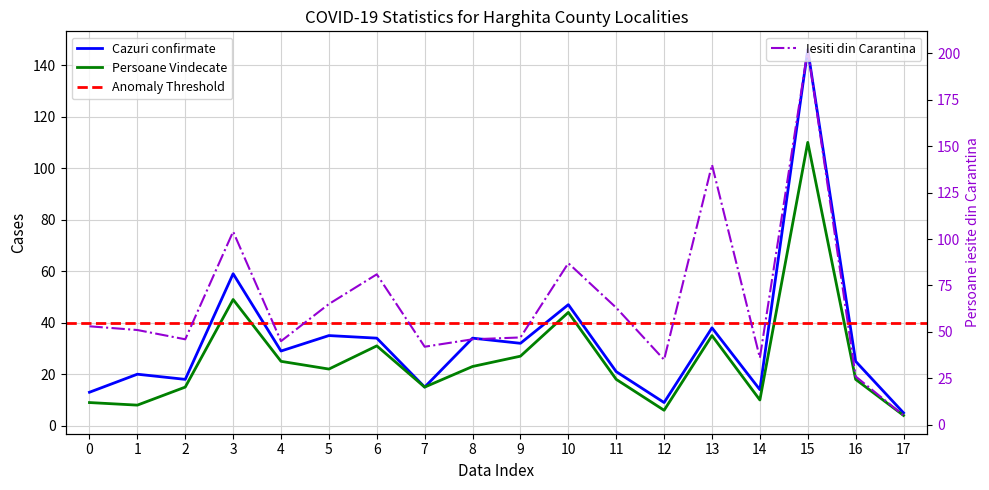

Rank the series by their average value, from lowest to highest.

Persoane Vindecate, Cazuri confirmate, Persoane iesite din Carantina la domiciliu